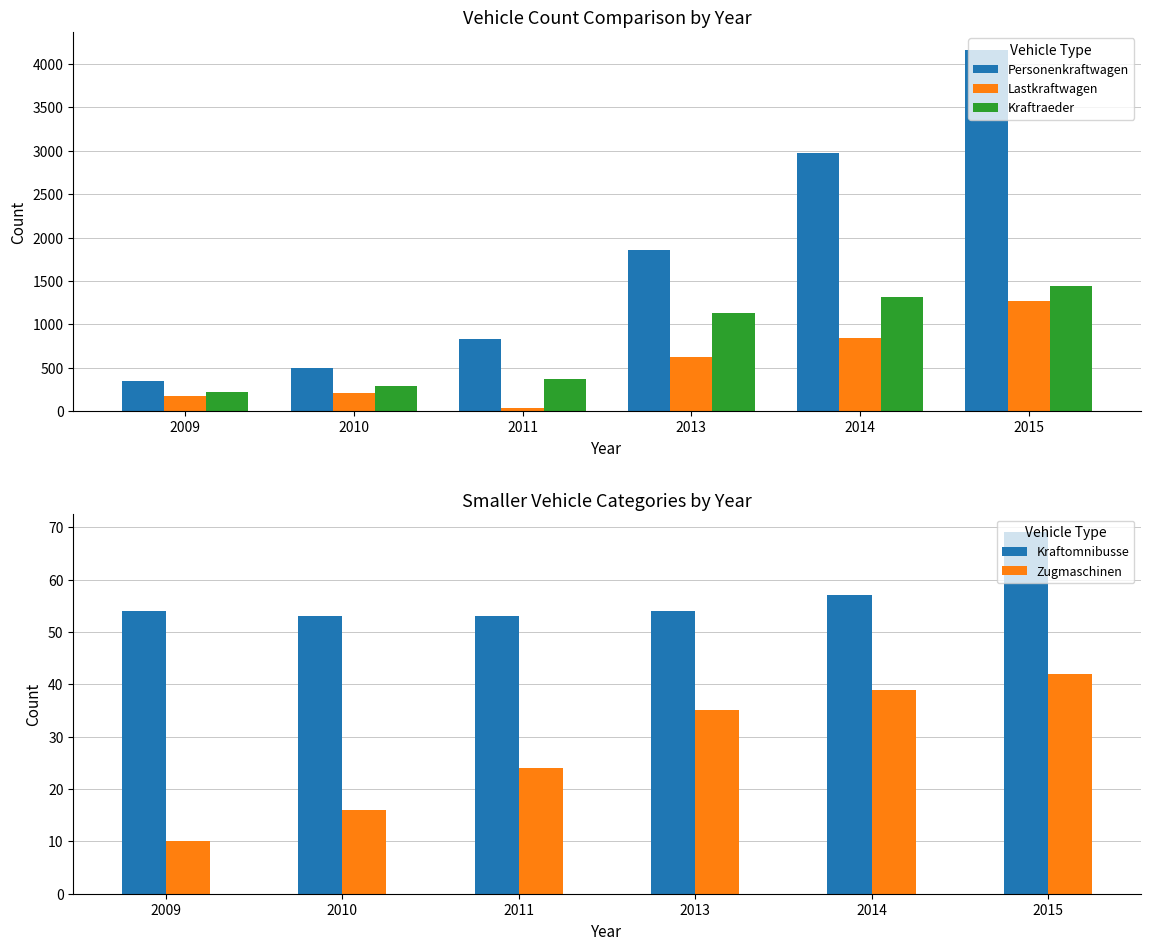

Which series has the widest spread of values?

Personenkraftwagen